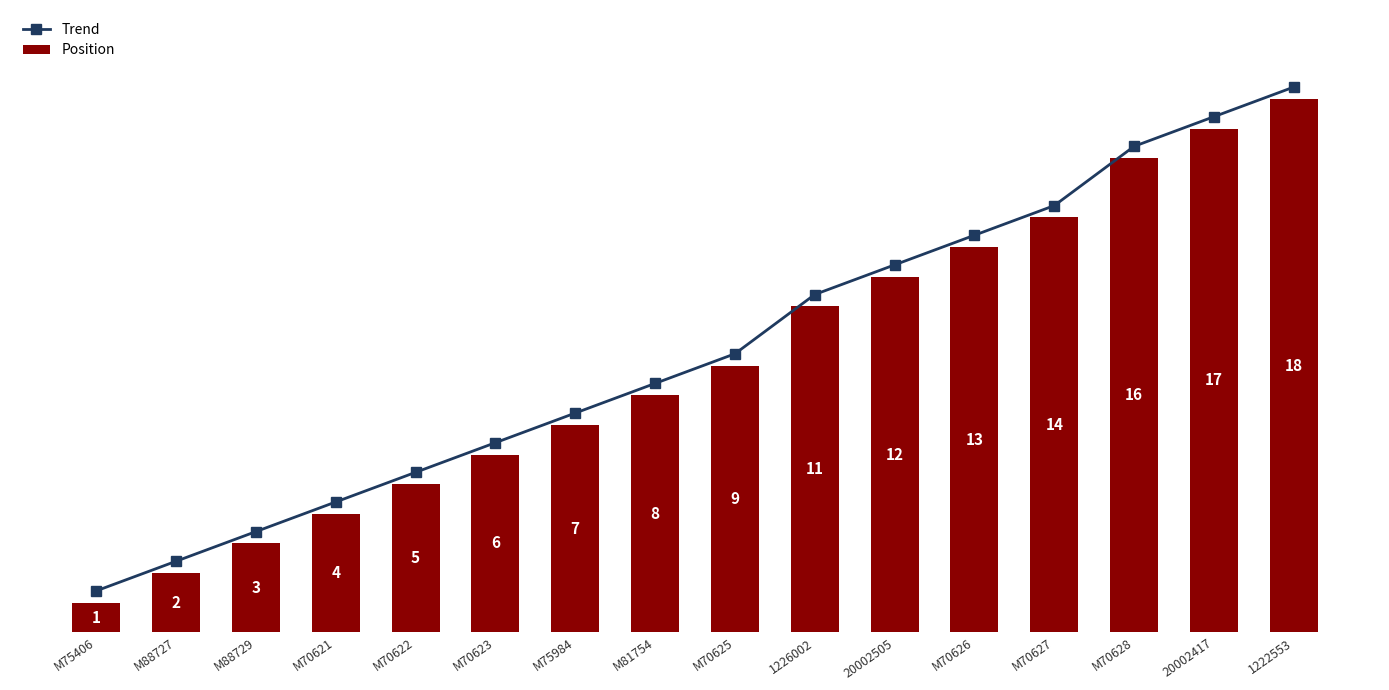

Reading right to left, what are all the values shown in this chart?

Trend: 1222553=18.4	20002417=17.4	M70628=16.4	M70627=14.4	M70626=13.4	20002505=12.4	1226002=11.4	M70625=9.4	M81754=8.4	M75984=7.4	M70623=6.4	M70622=5.4	M70621=4.4	M88729=3.4	M88727=2.4	M75406=1.4
Position: 1222553=18.0	20002417=17.0	M70628=16.0	M70627=14.0	M70626=13.0	20002505=12.0	1226002=11.0	M70625=9.0	M81754=8.0	M75984=7.0	M70623=6.0	M70622=5.0	M70621=4.0	M88729=3.0	M88727=2.0	M75406=1.0